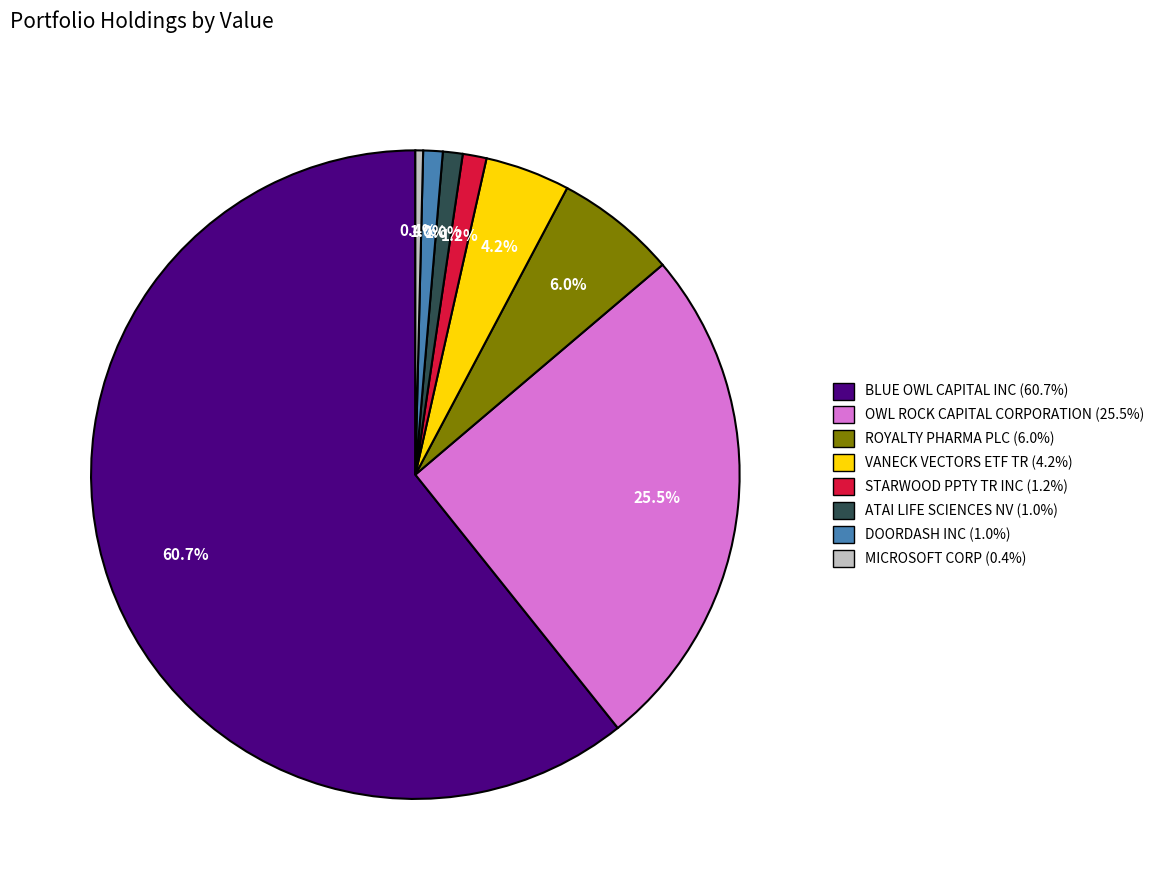

What is the ratio of the value at OWL ROCK CAPITAL CORPORATION to the value at BLUE OWL CAPITAL INC?

0.4